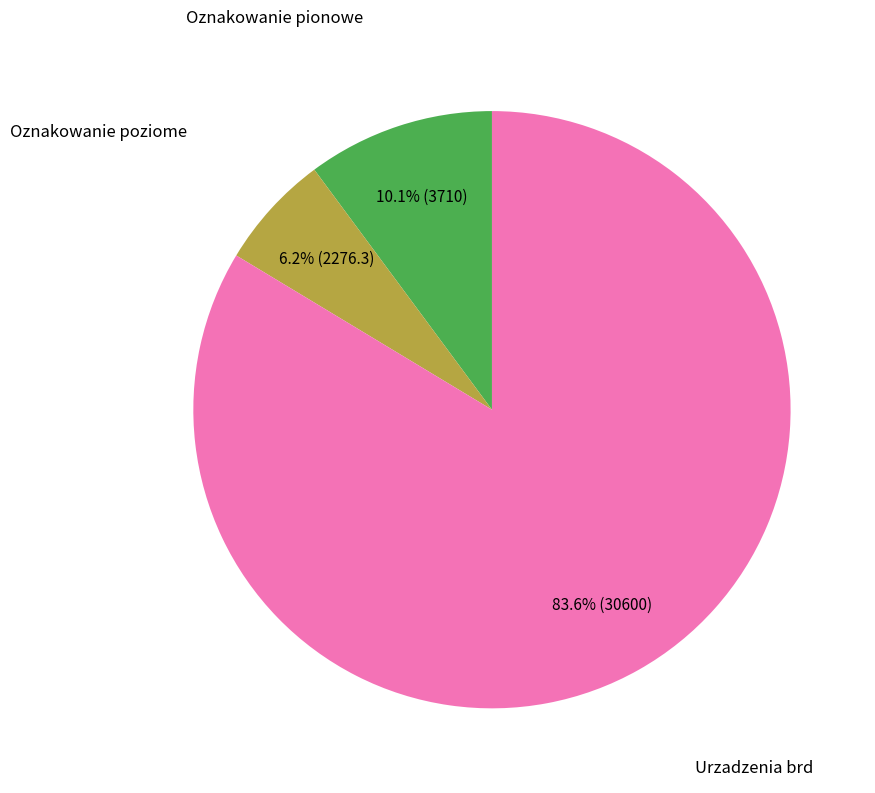

To the nearest percent, what is the combined percentage of Urzadzenia brd and Oznakowanie poziome?

90%